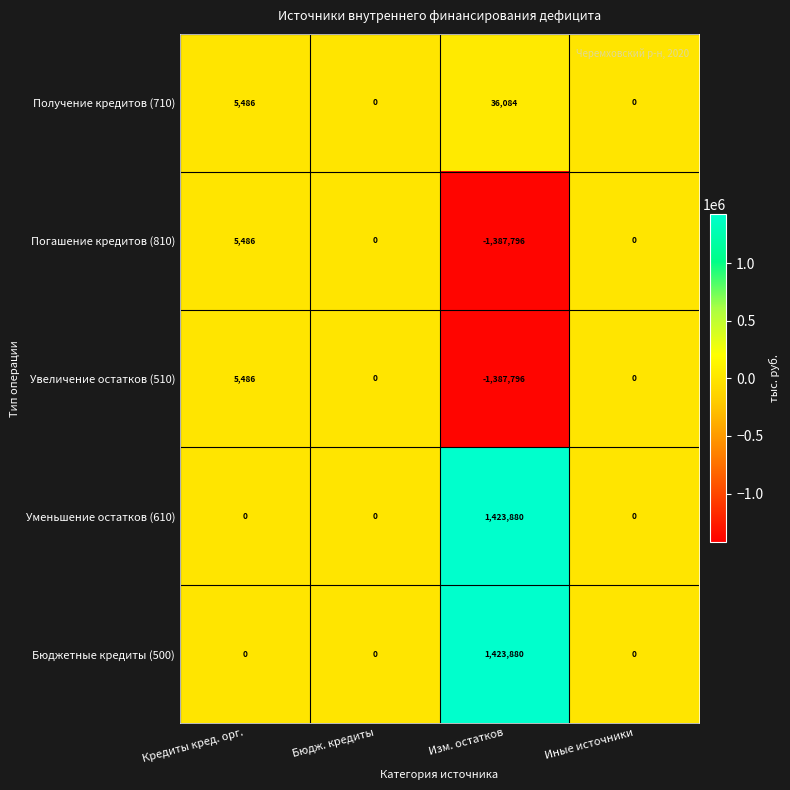

What is the spread (max minus min) of values at Изм. остатков?

2811676